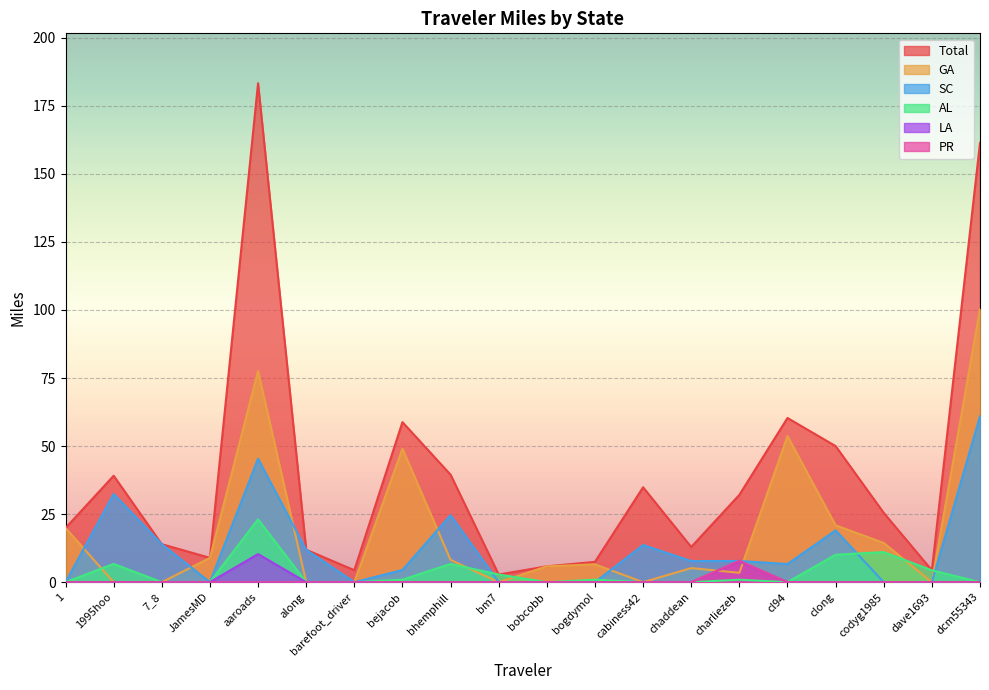

Which label corresponds to the smallest value in the chart?

1995hoo